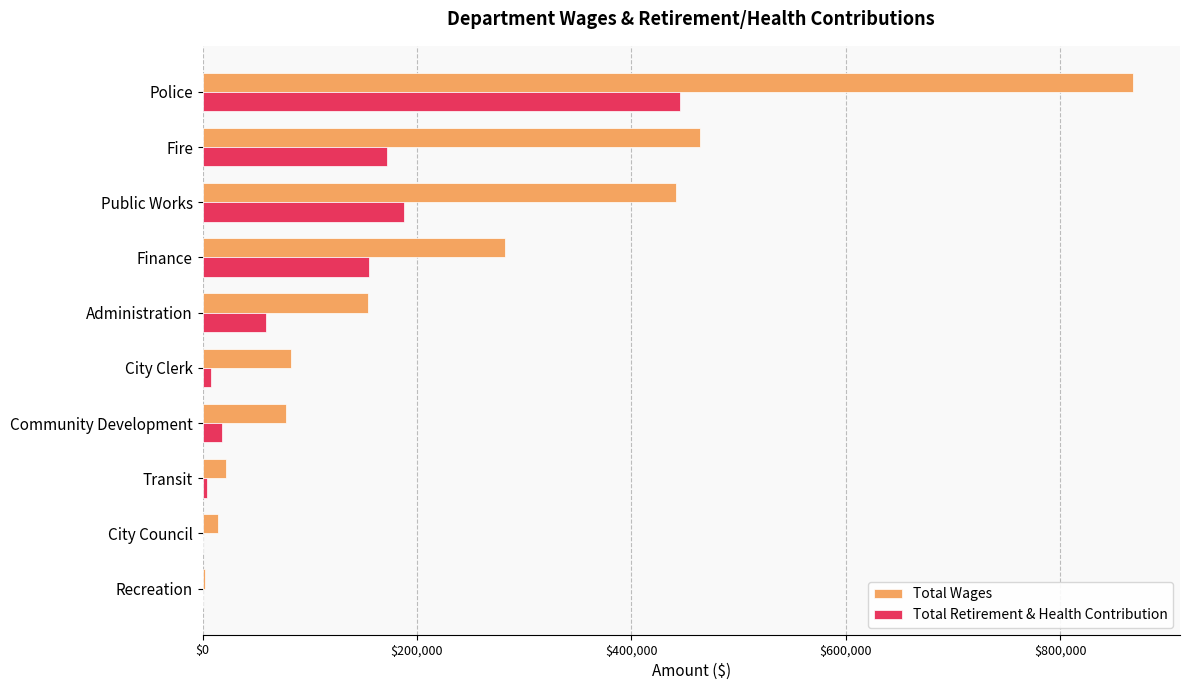

At which category is the sum across all series the highest?

Police